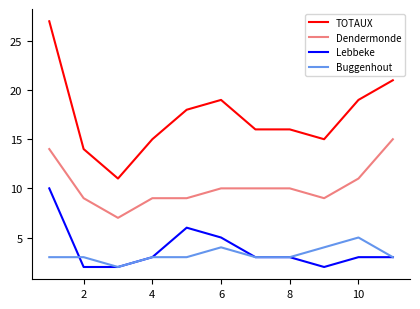

Which series has the widest spread of values?

TOTAUX